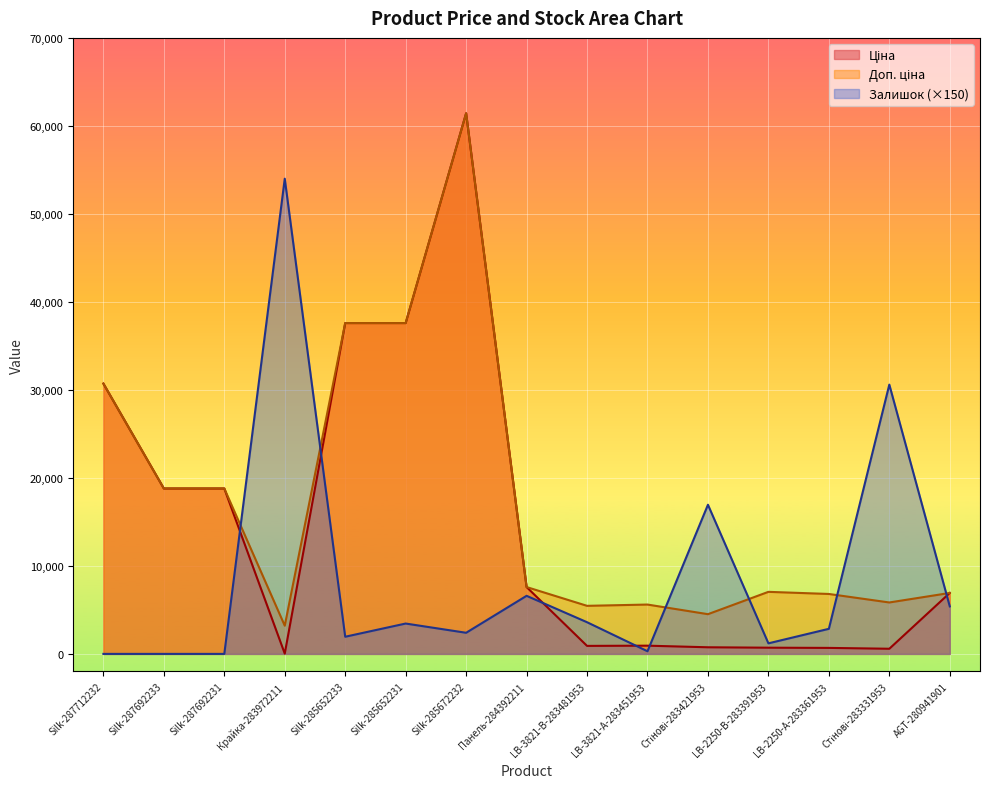

Rank the series by their maximum value, from highest to lowest.

Ціна, Доп. ціна, Залишок